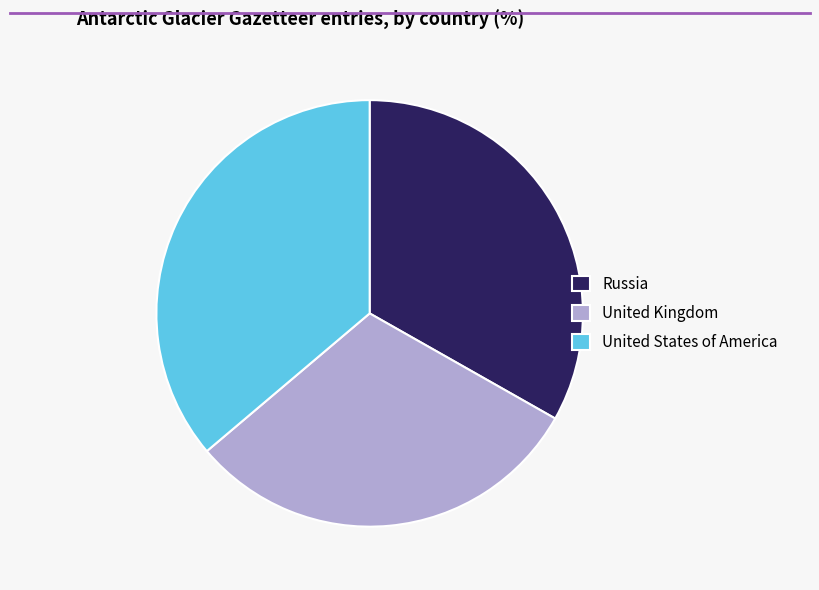

Approximately how many times larger is the value at United Kingdom compared to Russia?

0.9